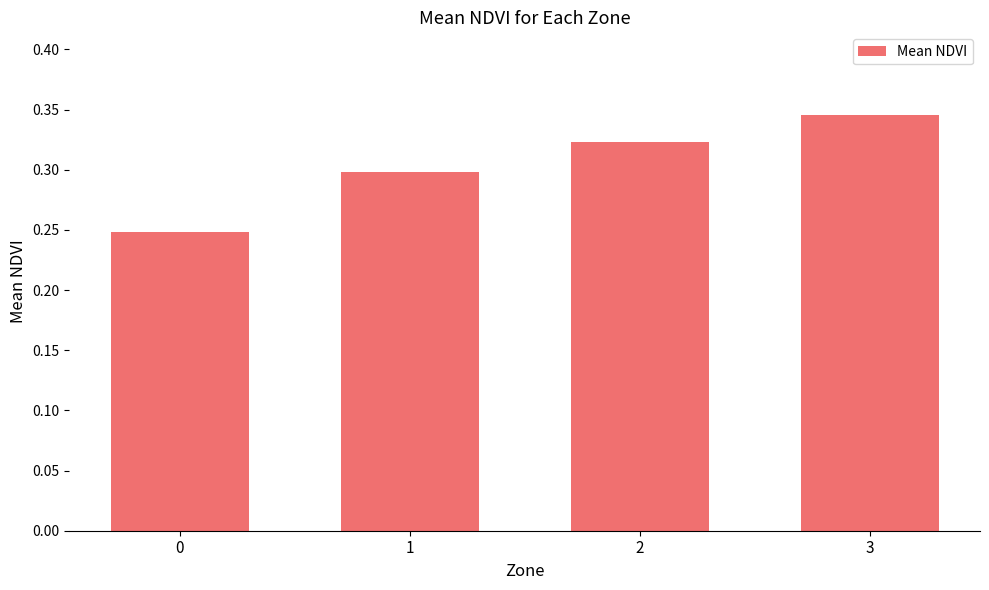

At which category does the chart reach its peak across all series?

3